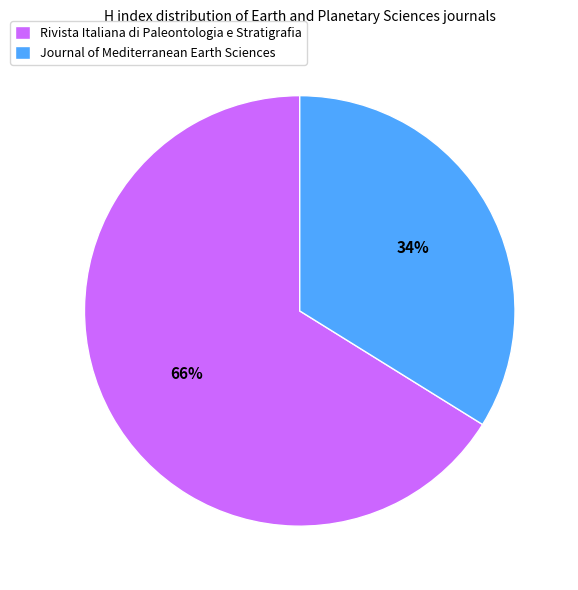

Do Journal of Mediterranean Earth Sciences and Rivista Italiana di Paleontologia e Stratigrafia together represent more than half of the pie?

Yes